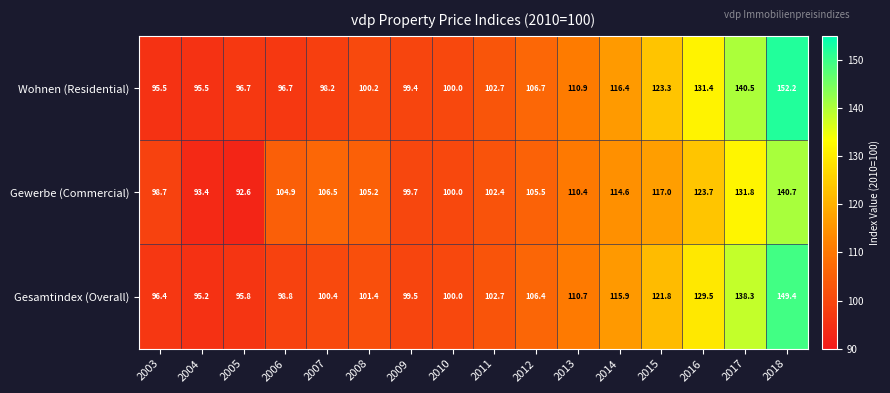

Which label corresponds to the largest value in the chart?

2018